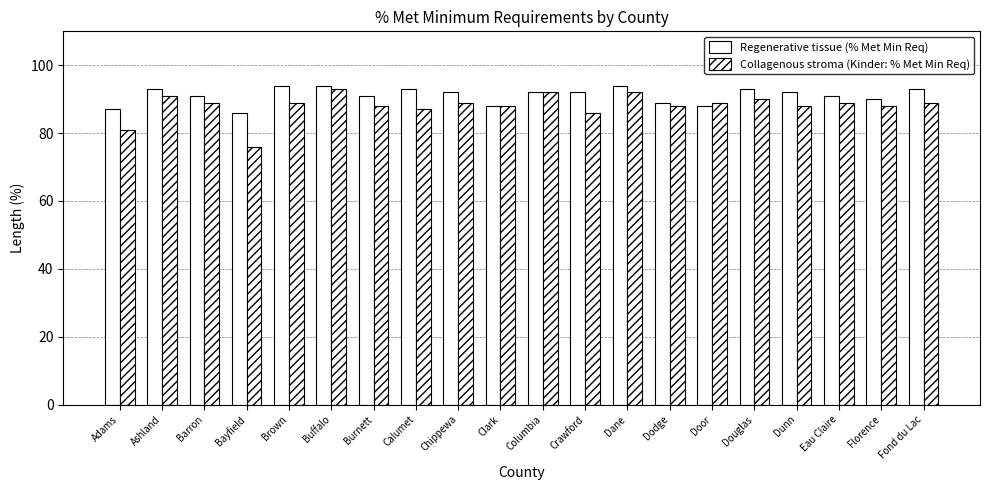

How many categories are shown in the chart?

20